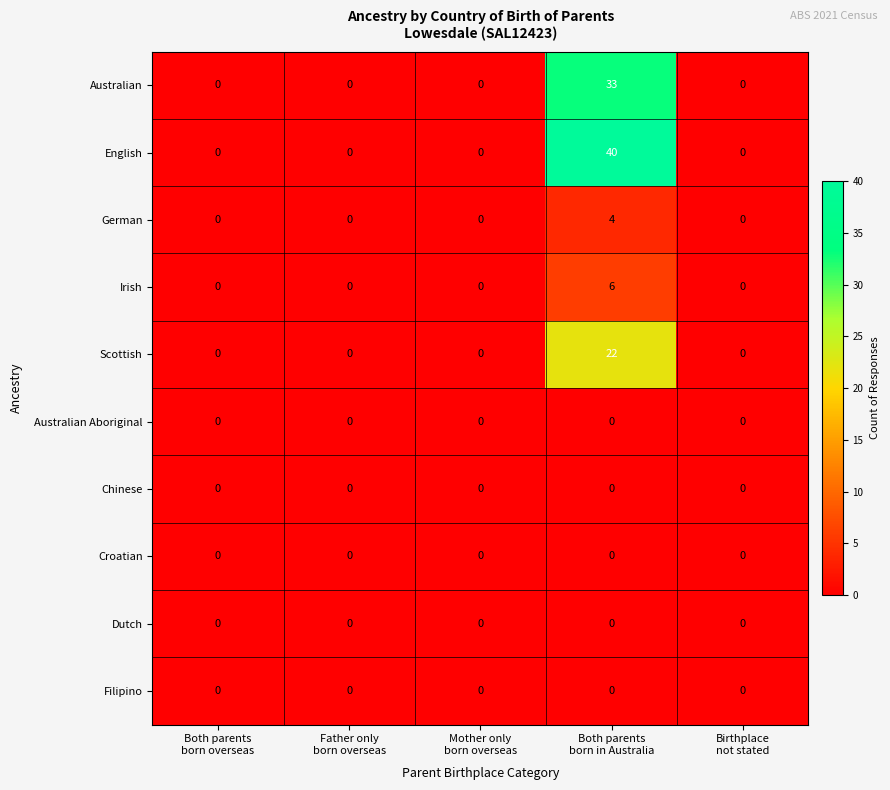

Which series has the largest total across all categories?

English